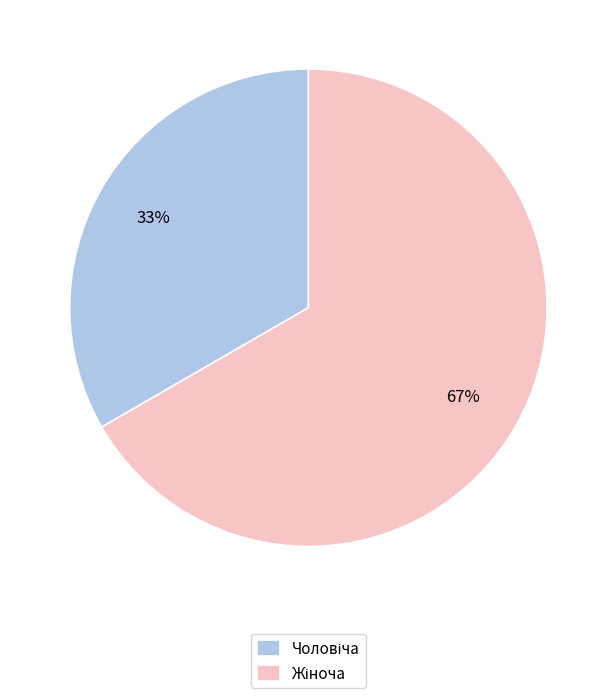

Is there any slice that represents more than half of the pie?

Yes